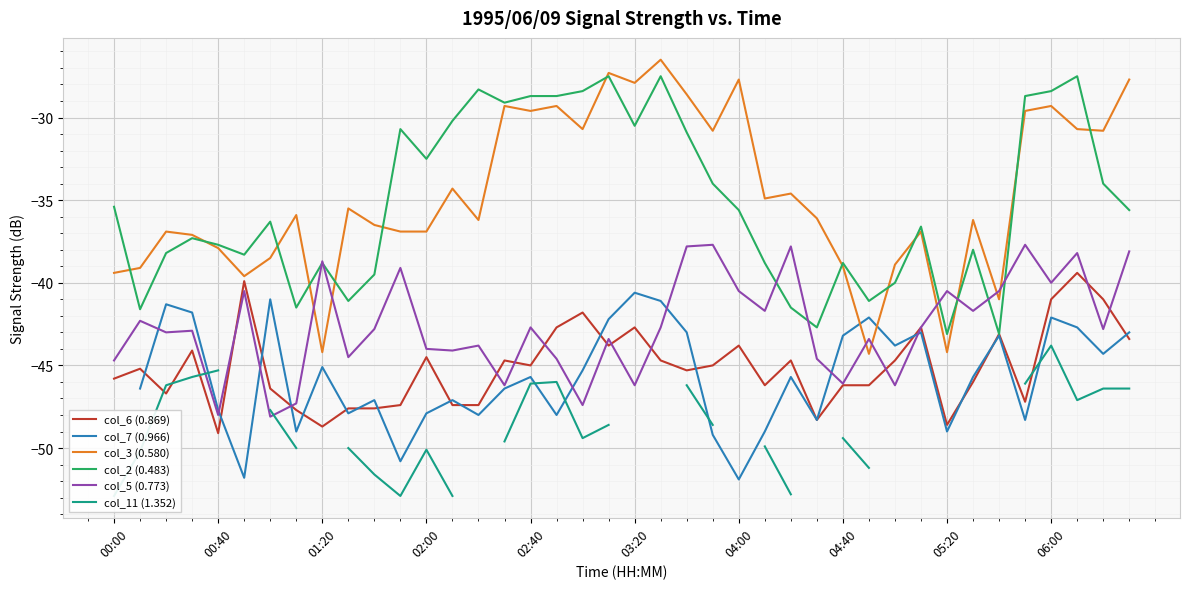

True or false: col_5 (0.773) and col_3 (0.580) cross at least once.

True